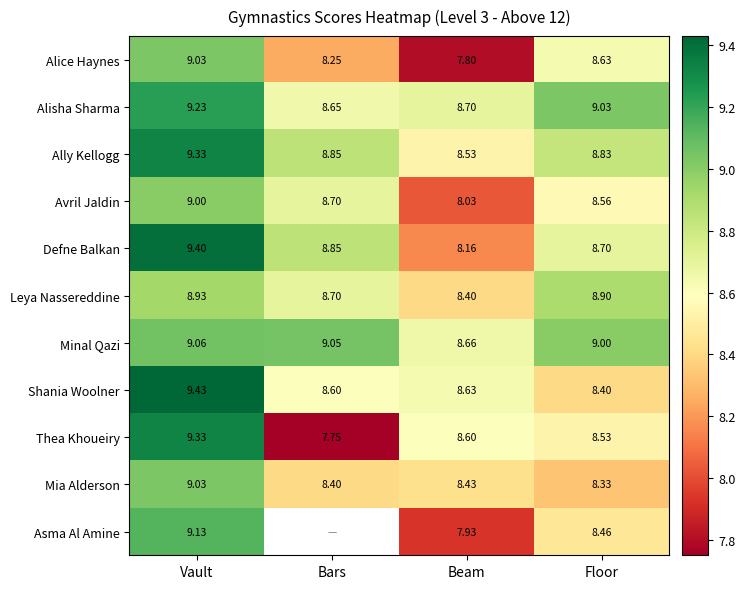

The Mia Alderson series shows 8.4 at Beam. True or false?

True